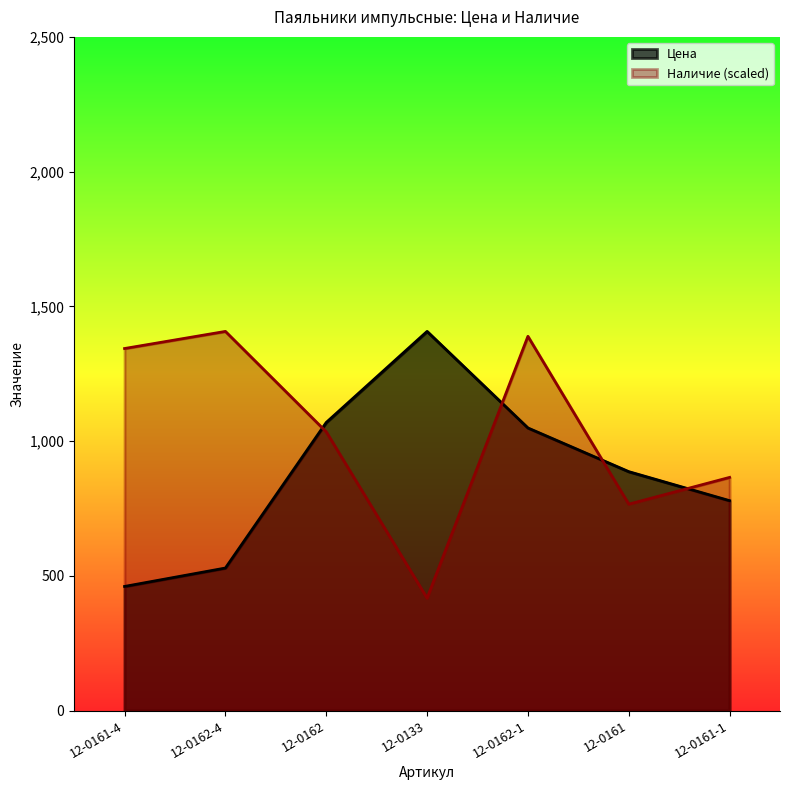

Which series has the largest range (max minus min)?

Наличие (scaled)